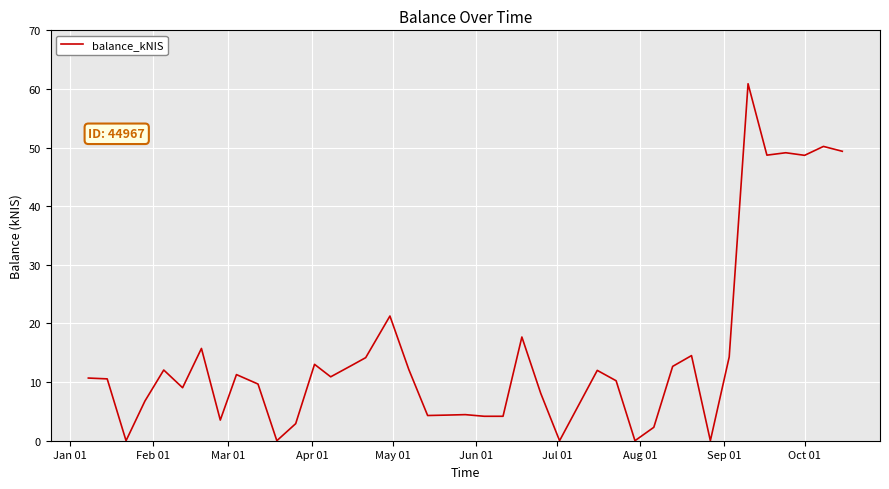

How many lines are shown in the chart?

1